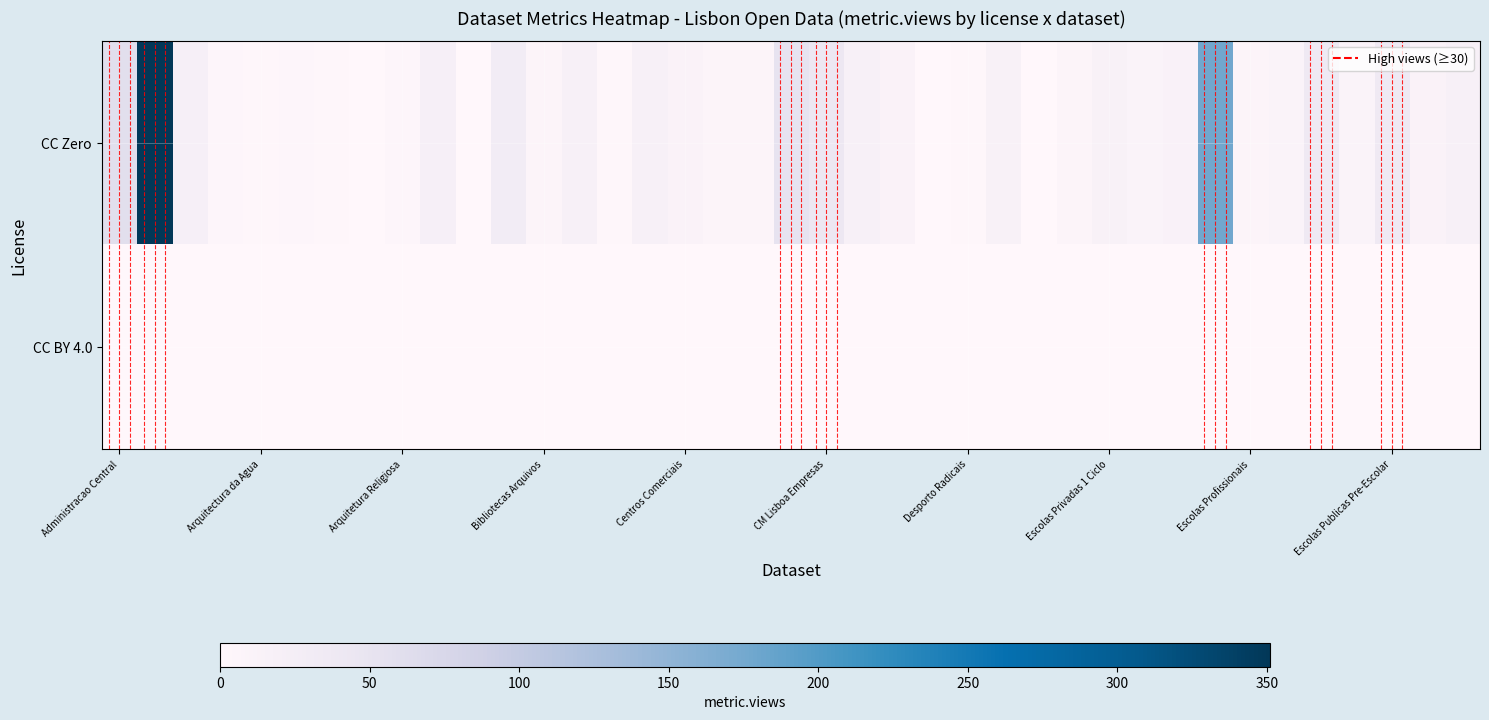

Which series has the largest range (max minus min)?

CC Zero